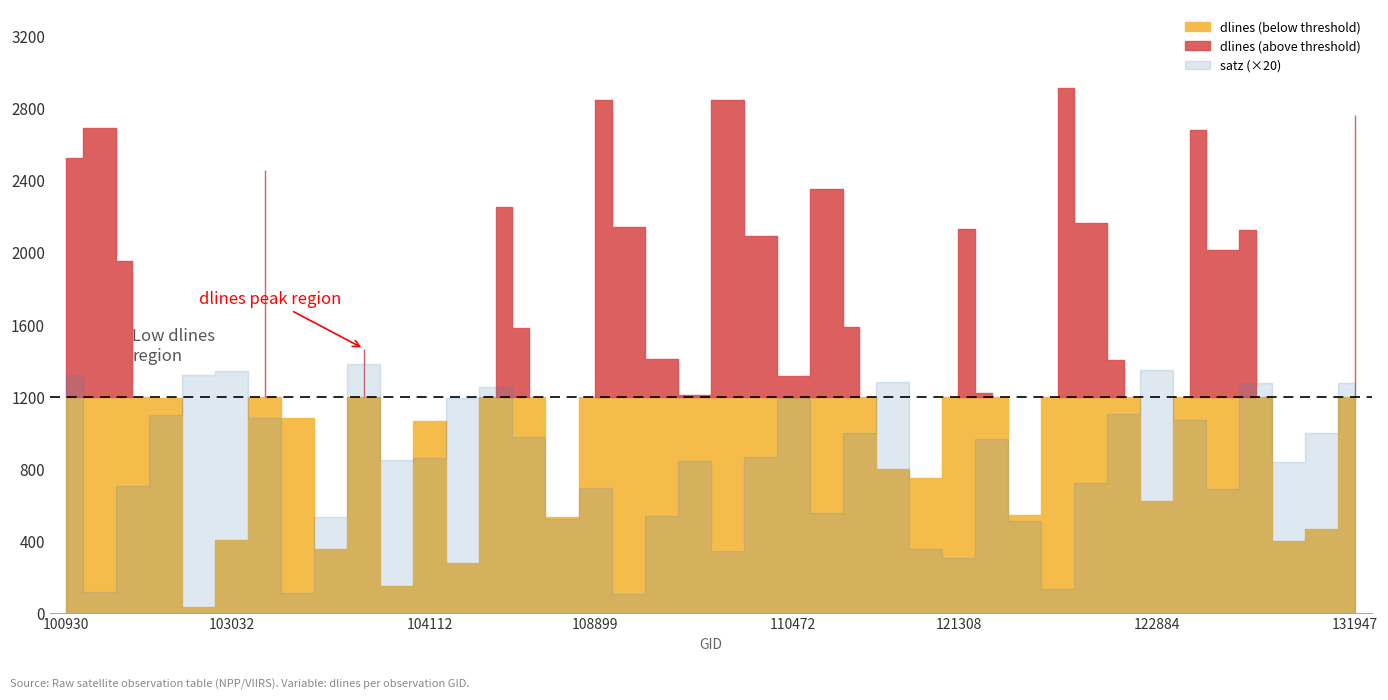

Which series has the largest total across all categories?

dlines